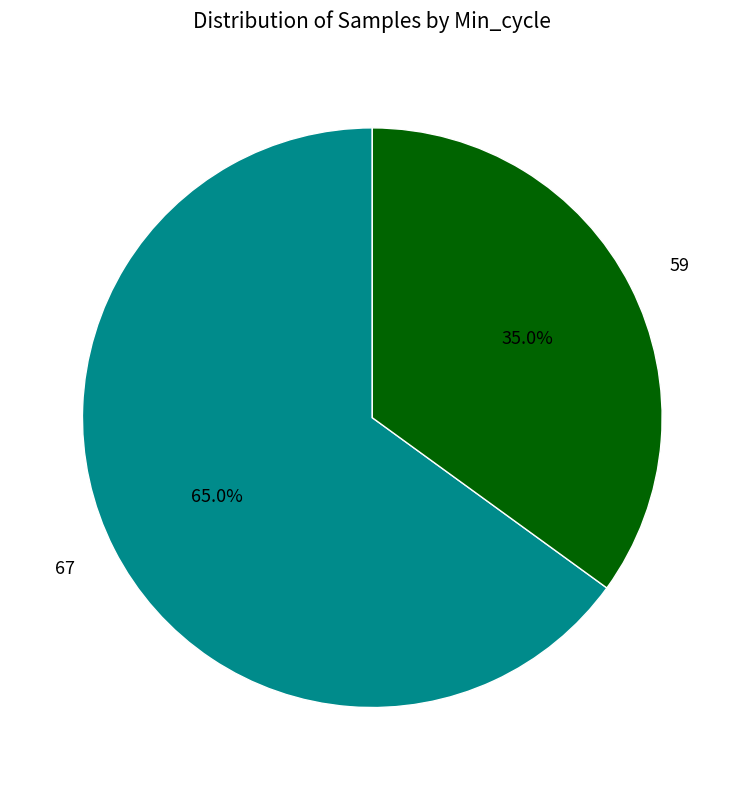

What percentage do 59 and 67 together represent?

100.0%